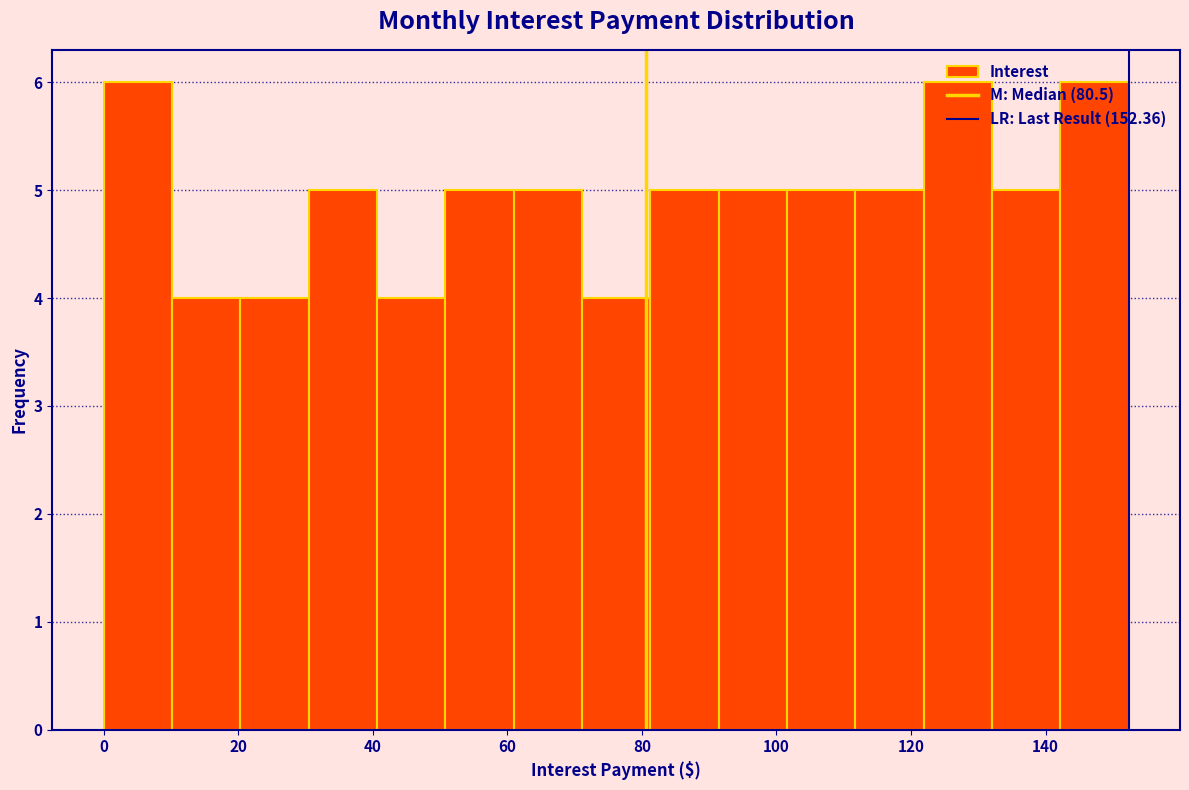

Reading left to right, list every bar in this chart as the range it spans on the x-axis followed by its height. Neither the bar edges nor the heights are printed on the chart, so give them approximately, as read against the axes.

0 to 10: 6
10 to 20: 4
20 to 30: 4
30 to 40: 5
40 to 50: 4
50 to 60: 5
60 to 72: 5
72 to 82: 4
82 to 92: 5
92 to 102: 5
102 to 112: 5
112 to 122: 5
122 to 132: 6
132 to 142: 5
142 to 152: 6